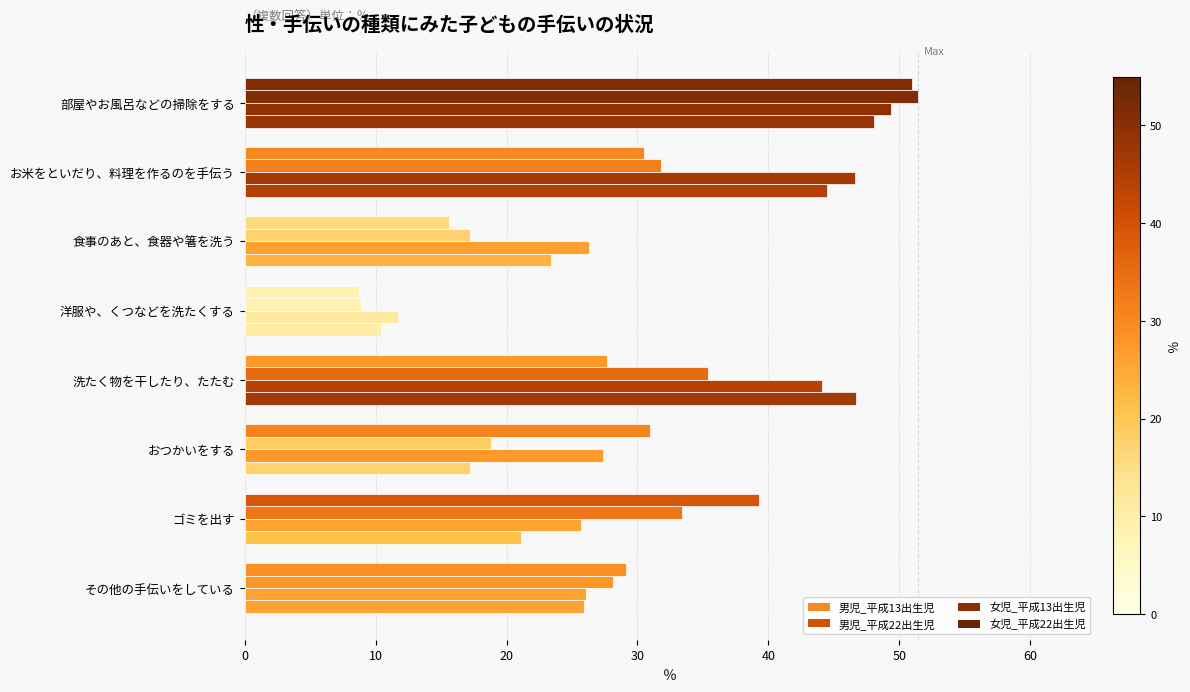

How many data points does each series have?

8